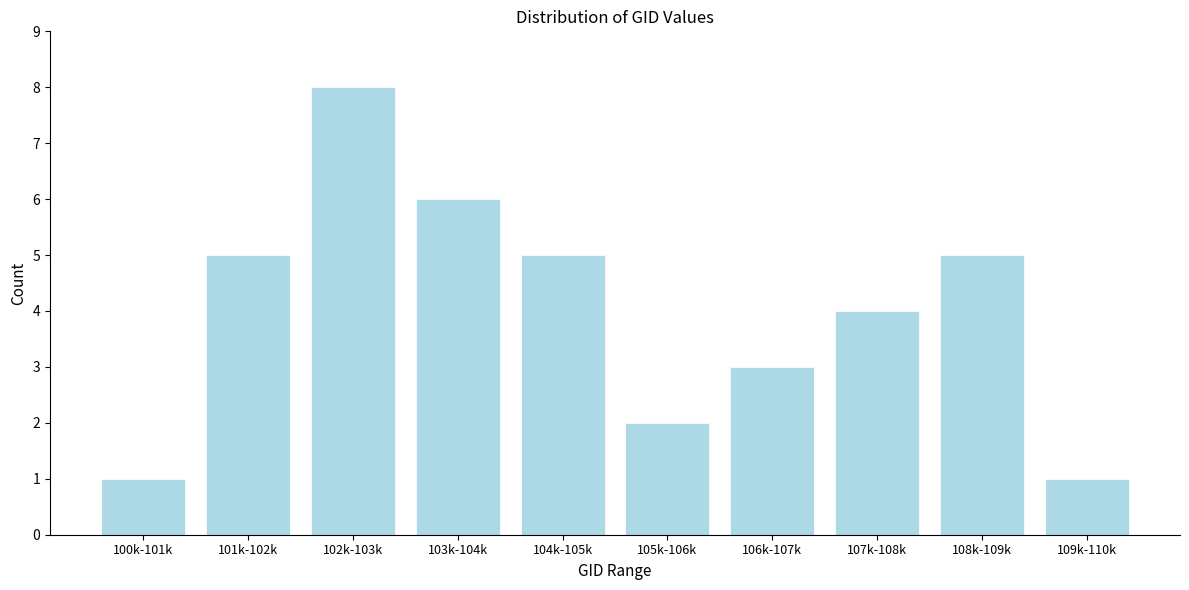

Reading right to left, list all the values displayed in this chart.

1	5	4	3	2	5	6	8	5	1